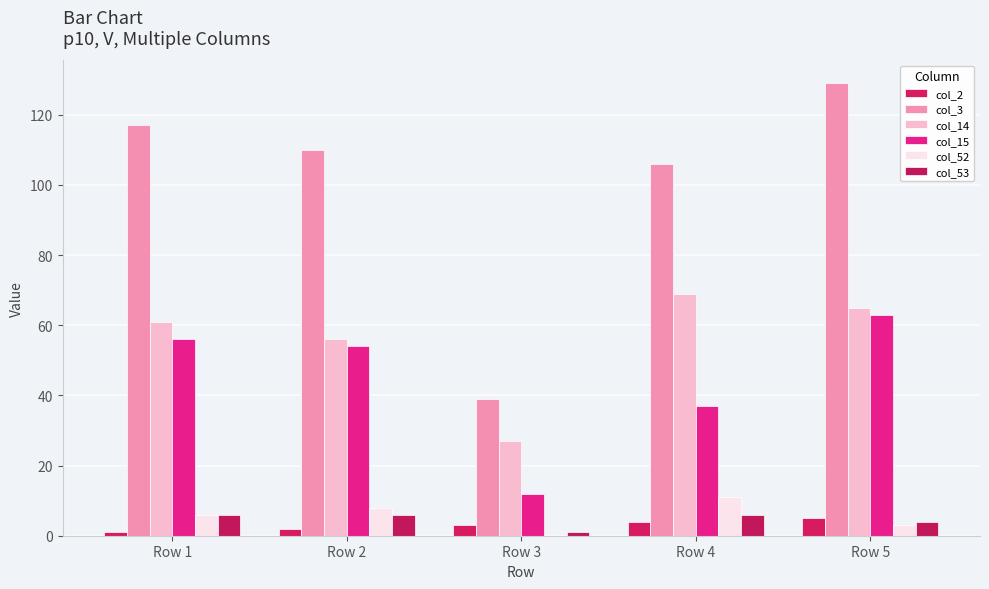

Which series has the largest total across all categories?

col_3